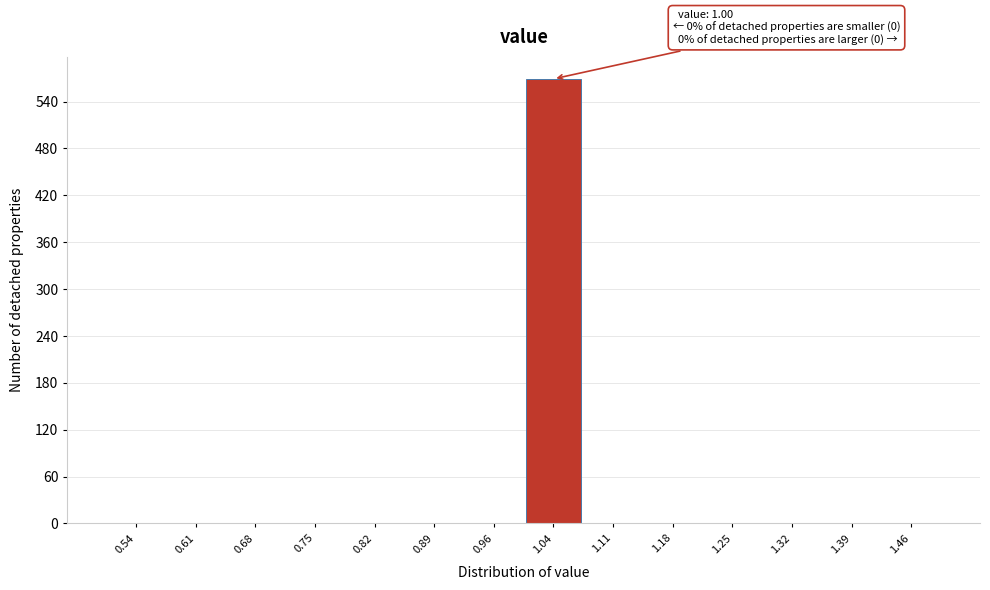

Which range on the x-axis has the tallest bar?

1.00 to 1.07